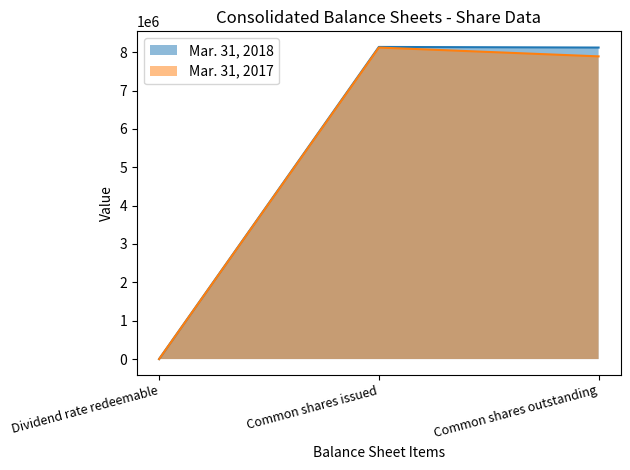

Reading left to right, what are all the values shown in this chart?

Mar. 31, 2018: Dividend rate redeemable=1	Common shares issued=8136348	Common shares outstanding=8120348
Mar. 31, 2017: Dividend rate redeemable=1	Common shares issued=8120348	Common shares outstanding=7890493